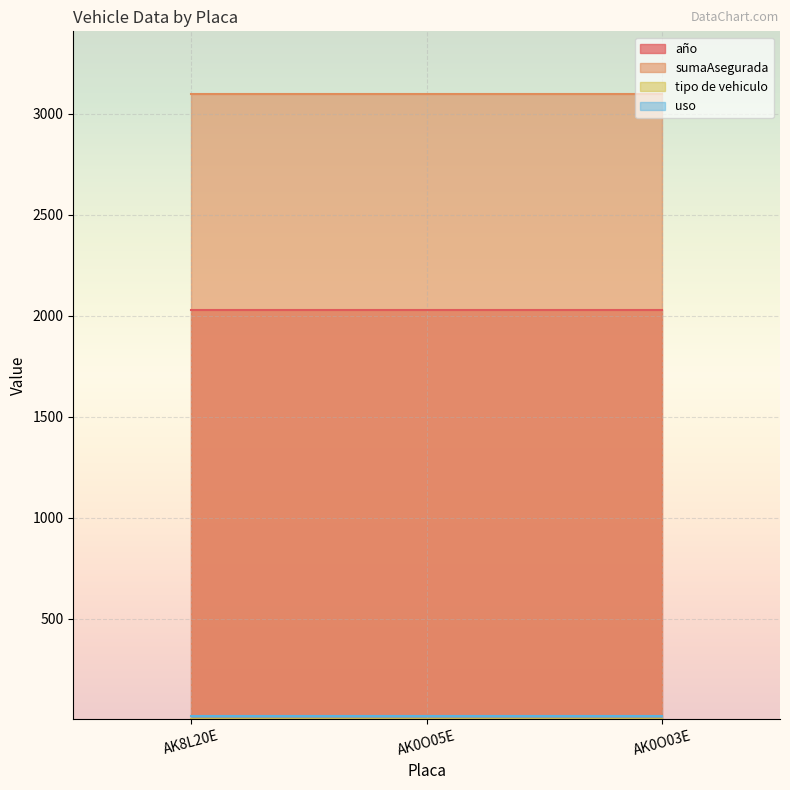

Rank the series by their maximum value, from highest to lowest.

sumaAsegurada, año, uso, tipo de vehiculo